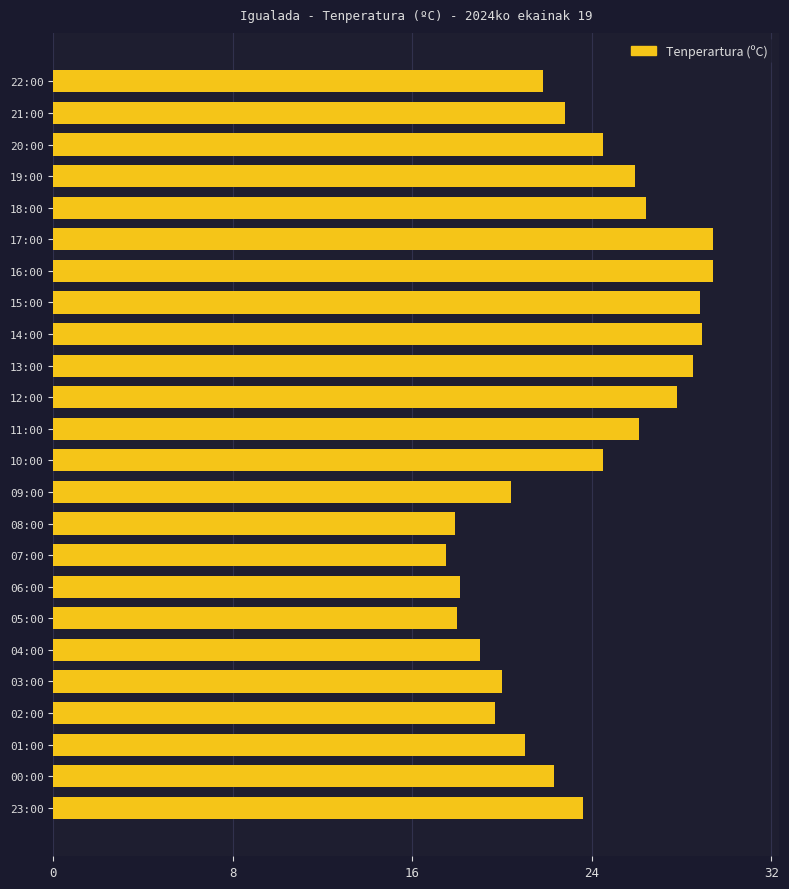

Which has a higher value, 12:00 or 05:00?

12:00